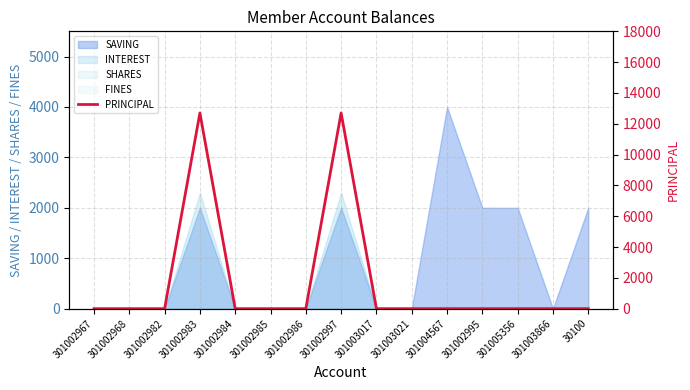

How many positive values are there?

2